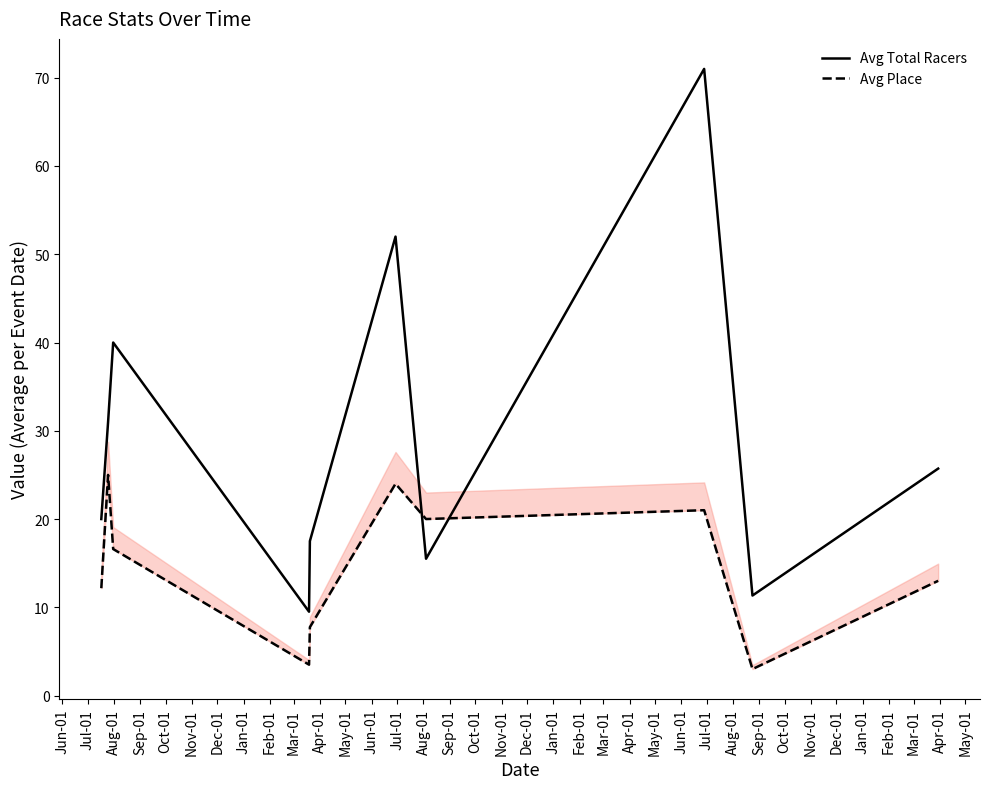

What is the lowest value of the Avg Total Racers series?

9.5